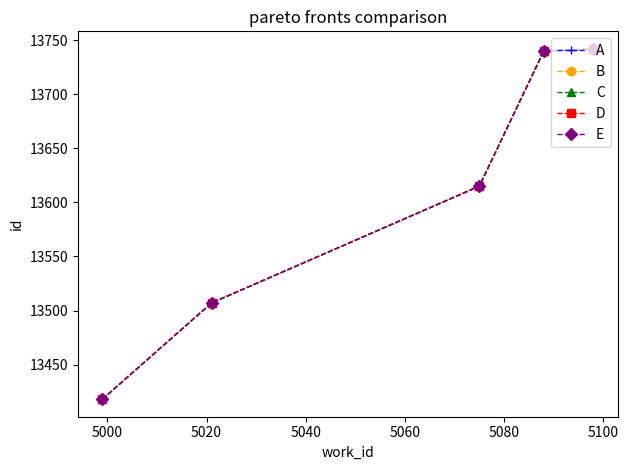

What is the minimum value for E?

13418